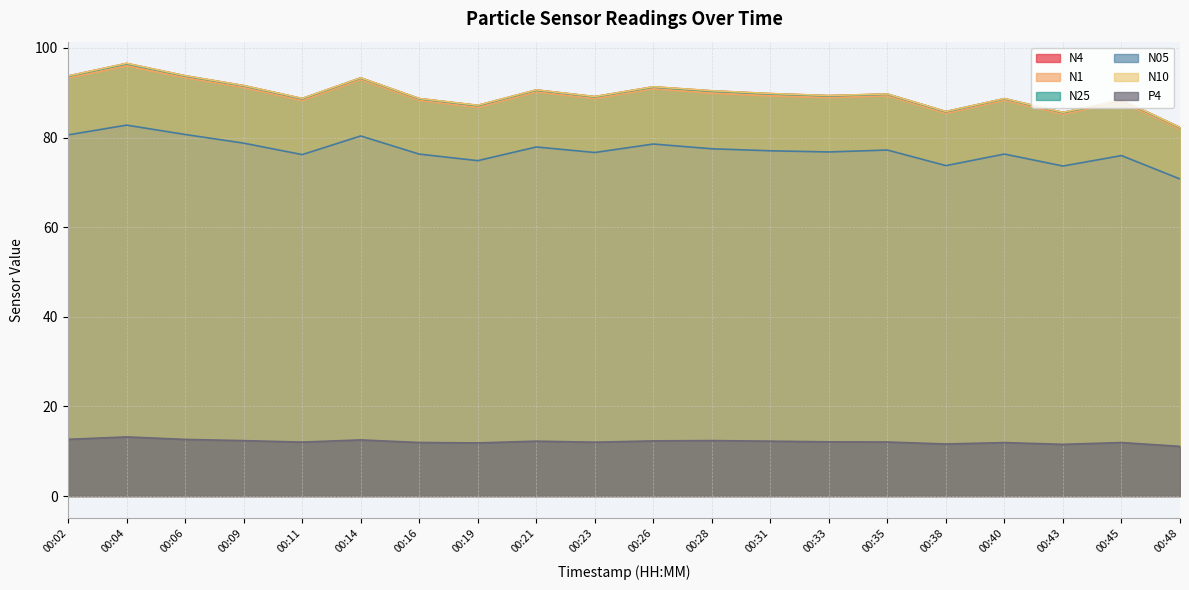

Is the value of N05 at 00:38 greater than the value of N25 at 00:16?

No